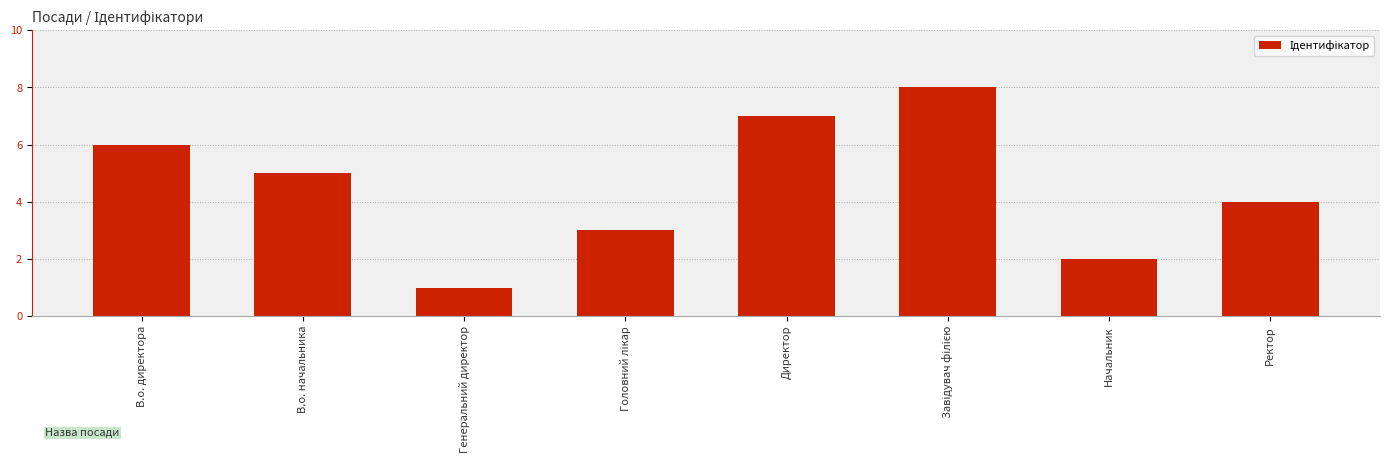

What is the label of the 8th bar from the left?

Ректор